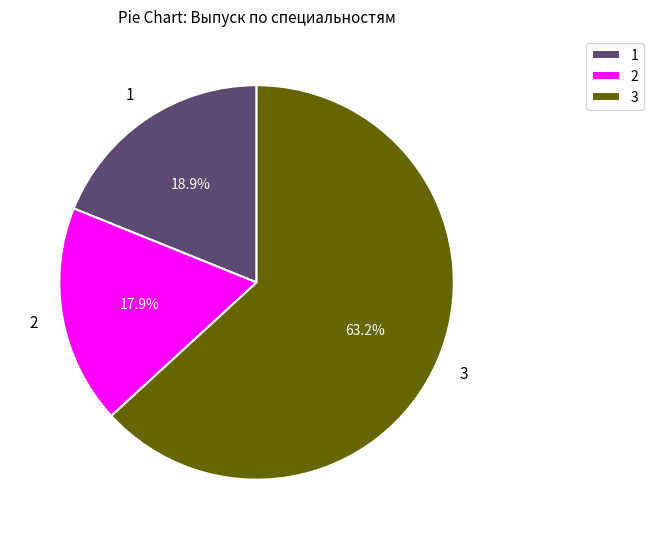

Which slice is the smallest?

2